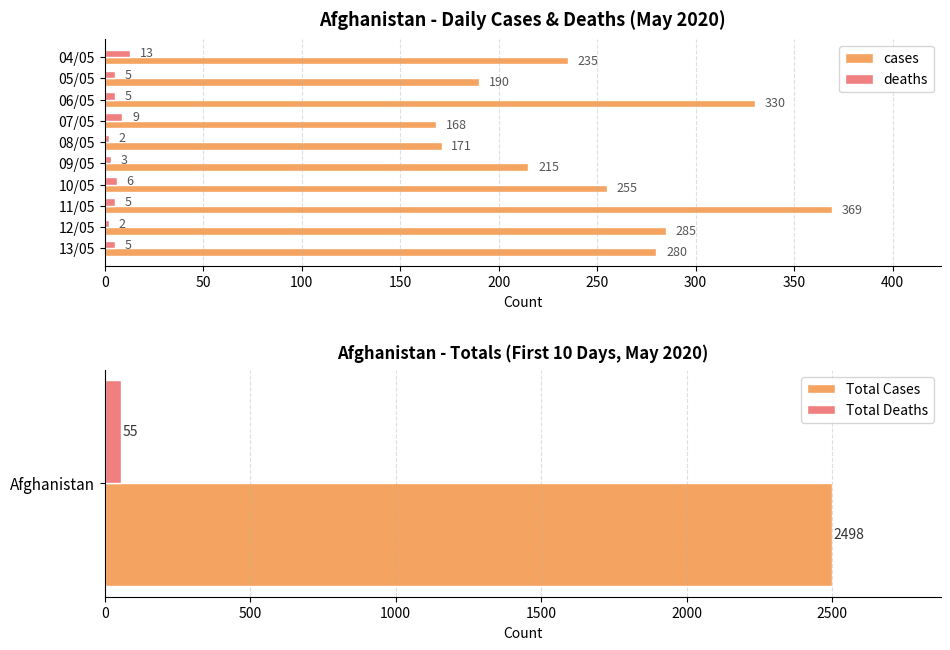

What is the difference between the cases values at 05/05 and 07/05?

22